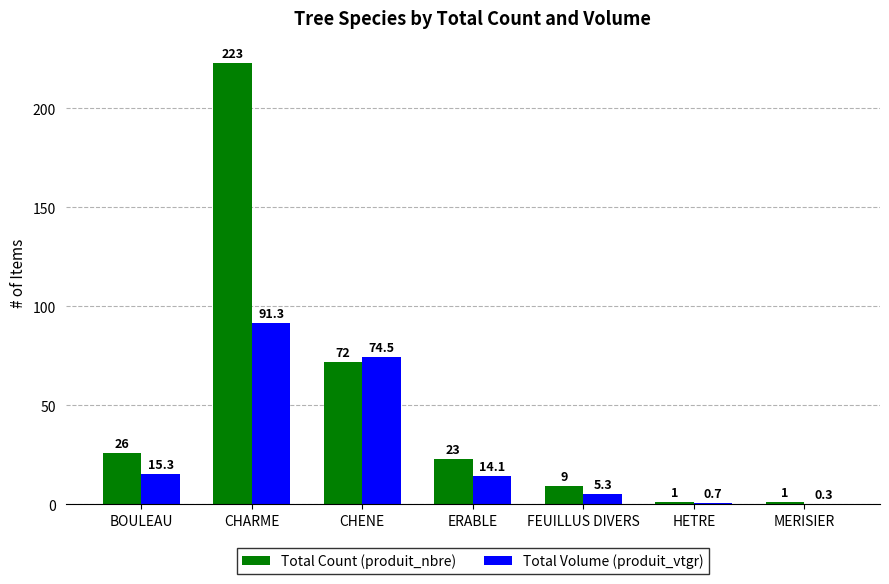

Where is Total Volume (produit_vtgr) nearest to the value 45?

CHENE